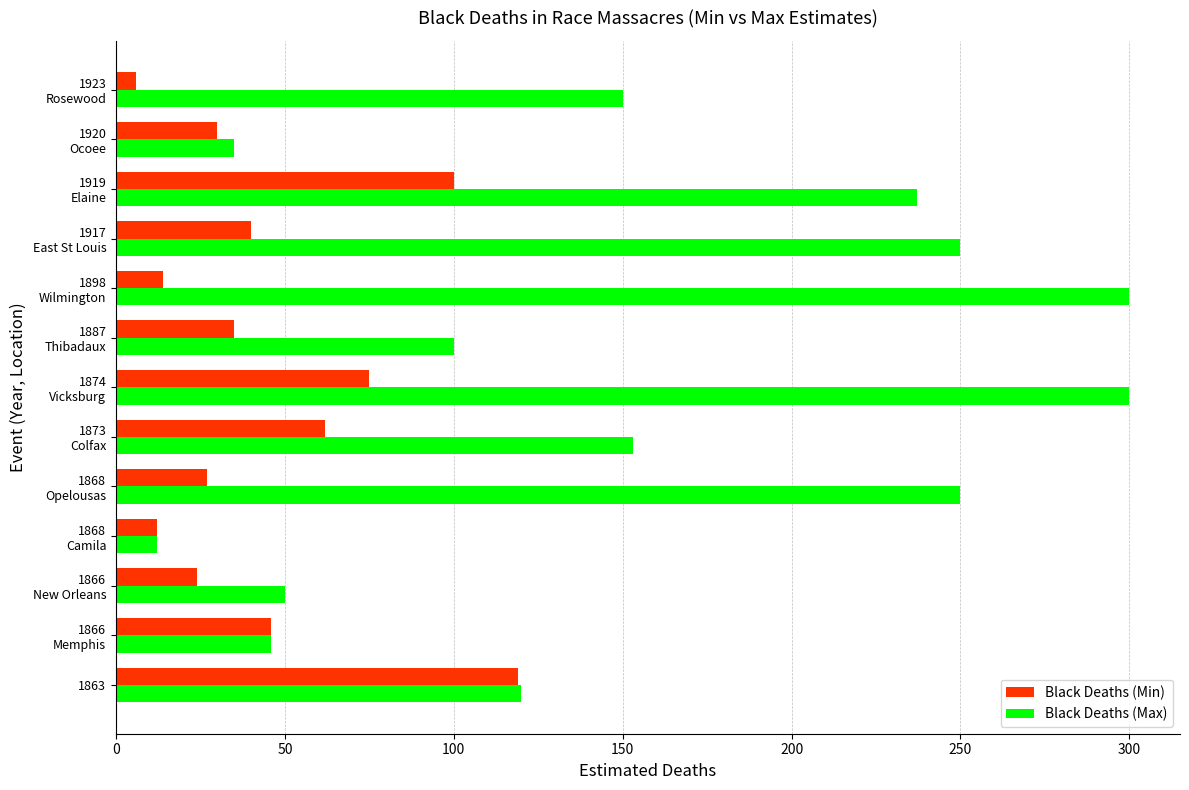

Rank the series by their average value, from highest to lowest.

Black Deaths (Max), Black Deaths (Min)